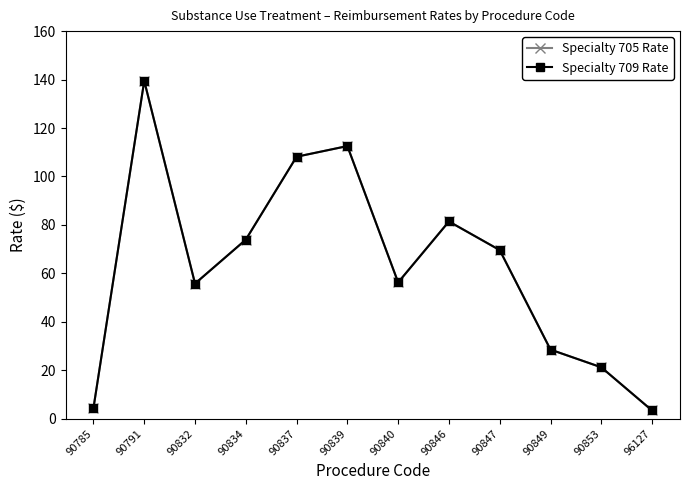

What are all the series names shown in the legend?

Specialty 705 Rate, Specialty 709 Rate